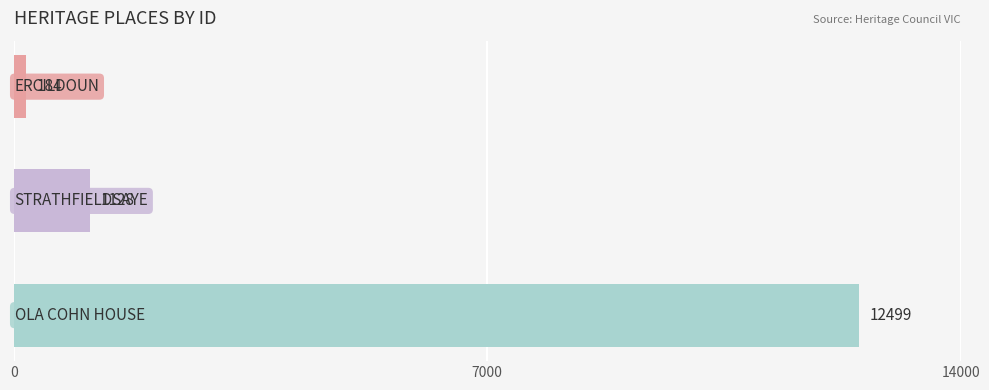

Reading top to bottom, extract all data points from this chart.

184	1128	12499